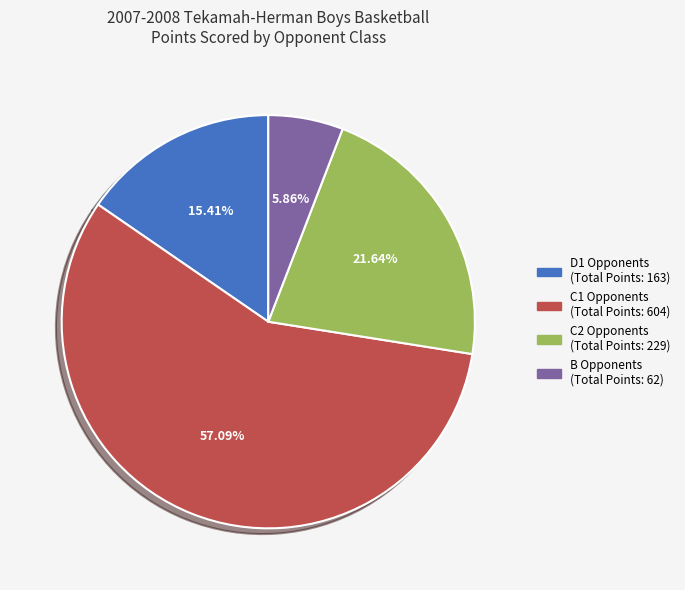

Does any single category account for the majority?

Yes